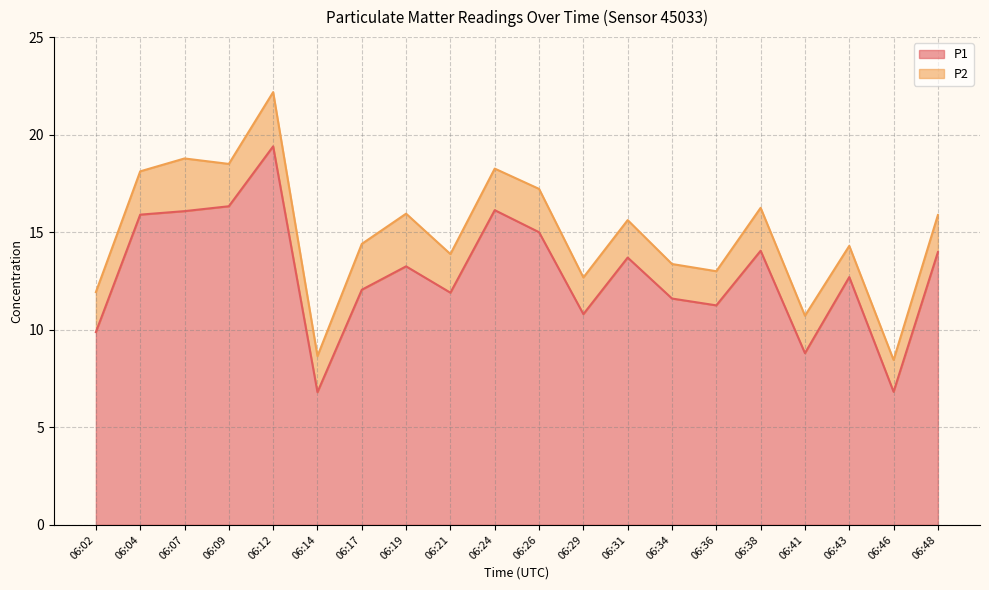

True or false: the data shows 4.7 at 06:17.

False